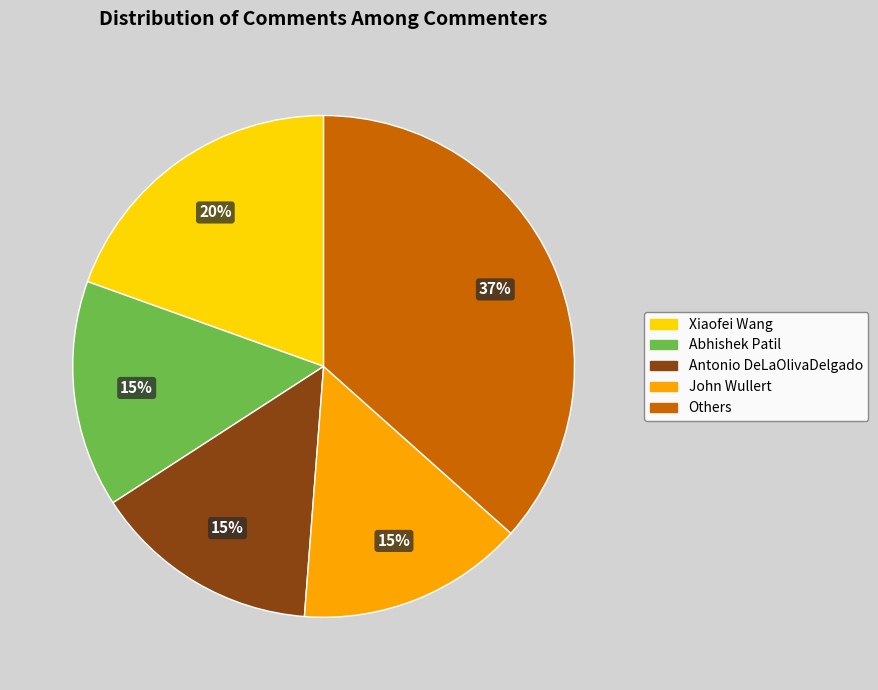

To the nearest percent, what portion does Abhishek Patil represent?

15%